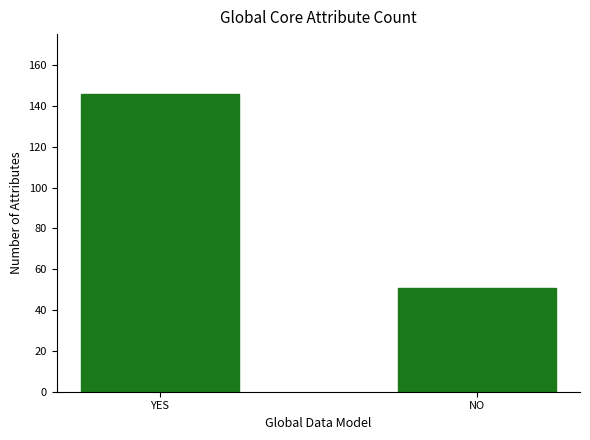

What is the change in value from YES to NO?

-95